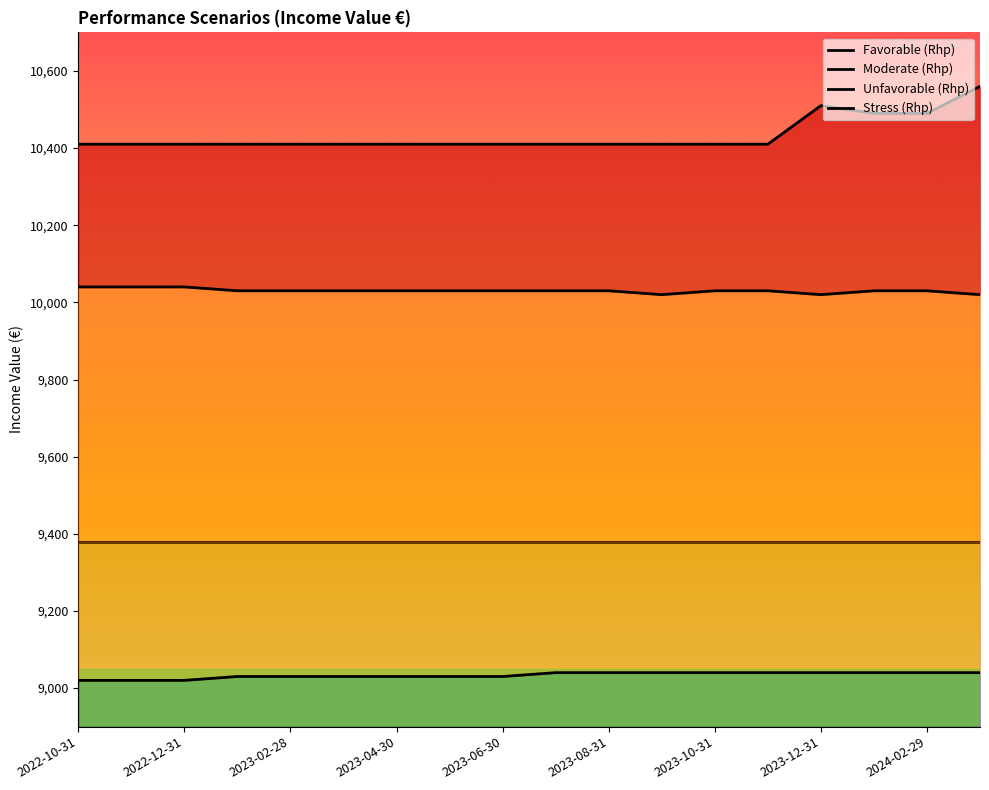

Is the value of Moderate (Rhp) at 2023-06-30 greater than the value of Favorable (Rhp) at 2023-07-31?

No